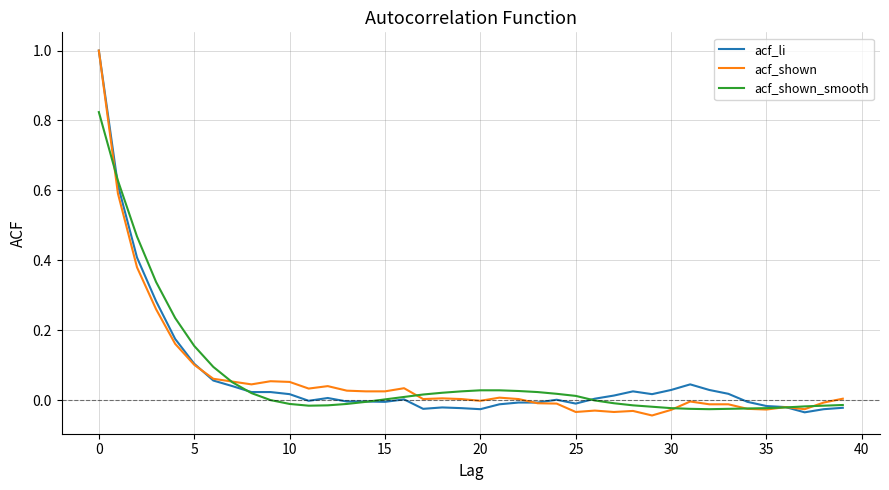

What is the label of the 21st point from the left?

20